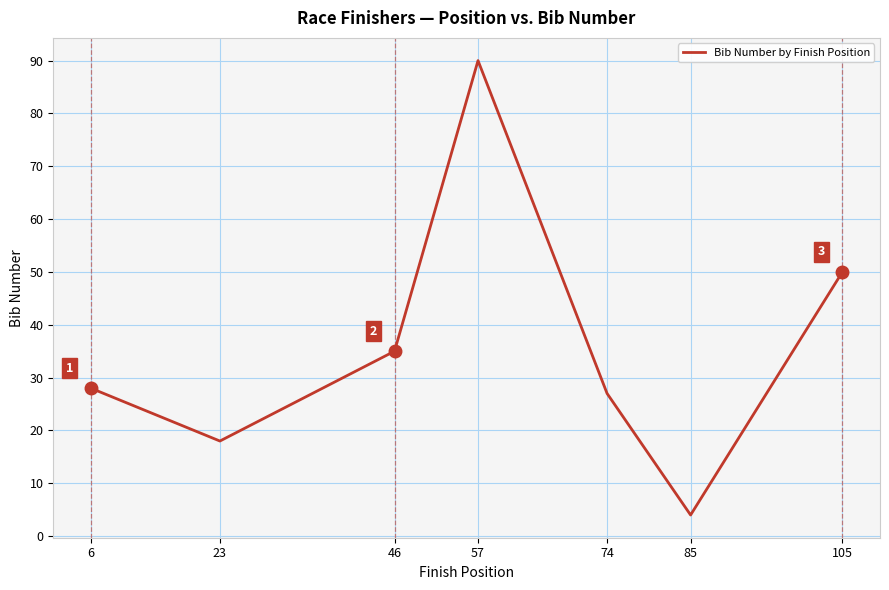

Where is the first local minimum?

23